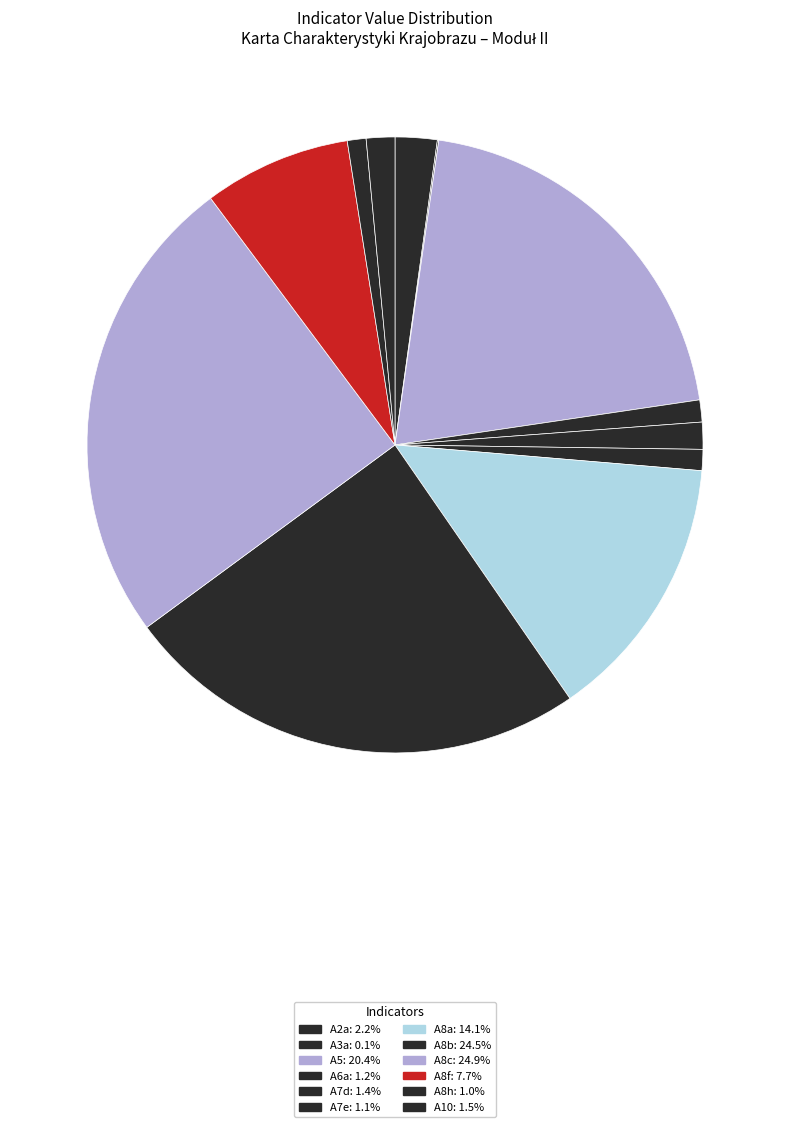

What is the ratio of the value at A8f to the value at A6a?

6.7